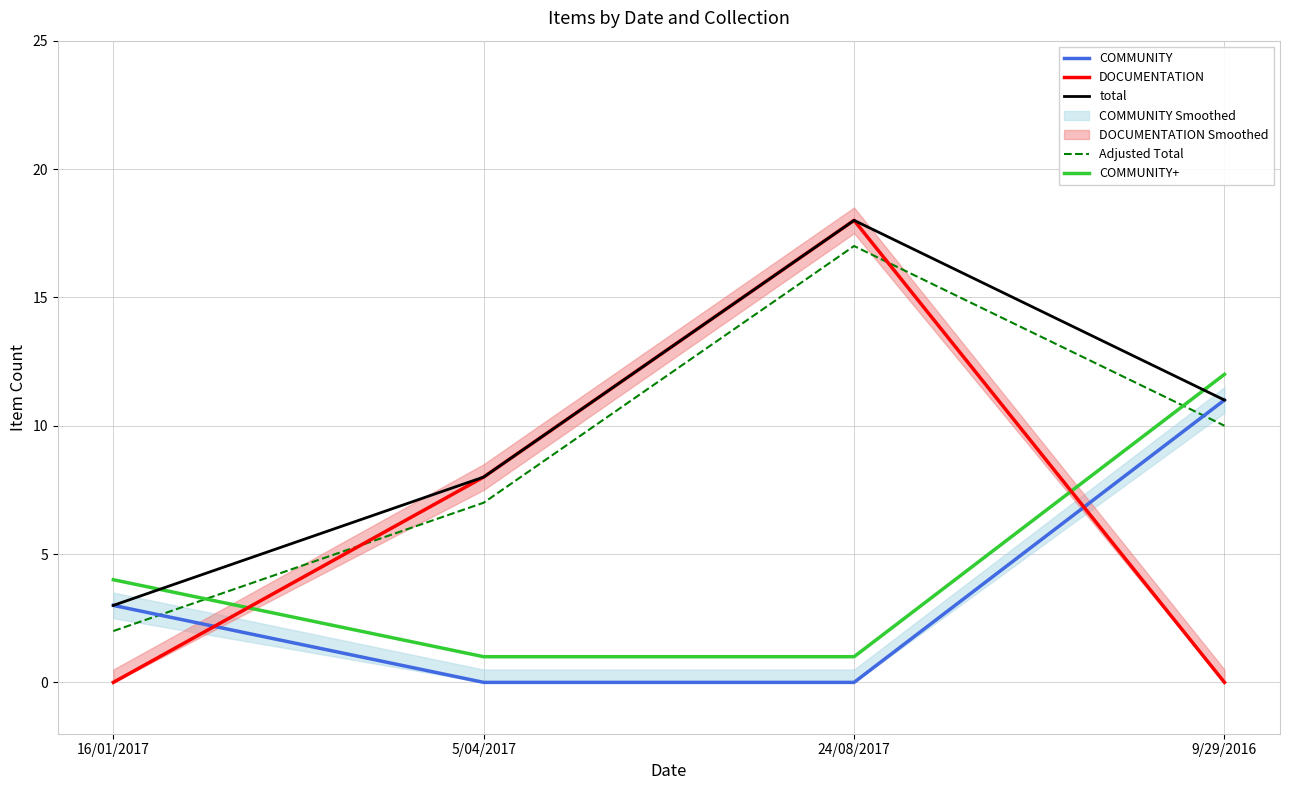

What is the minimum value for COMMUNITY+?

1